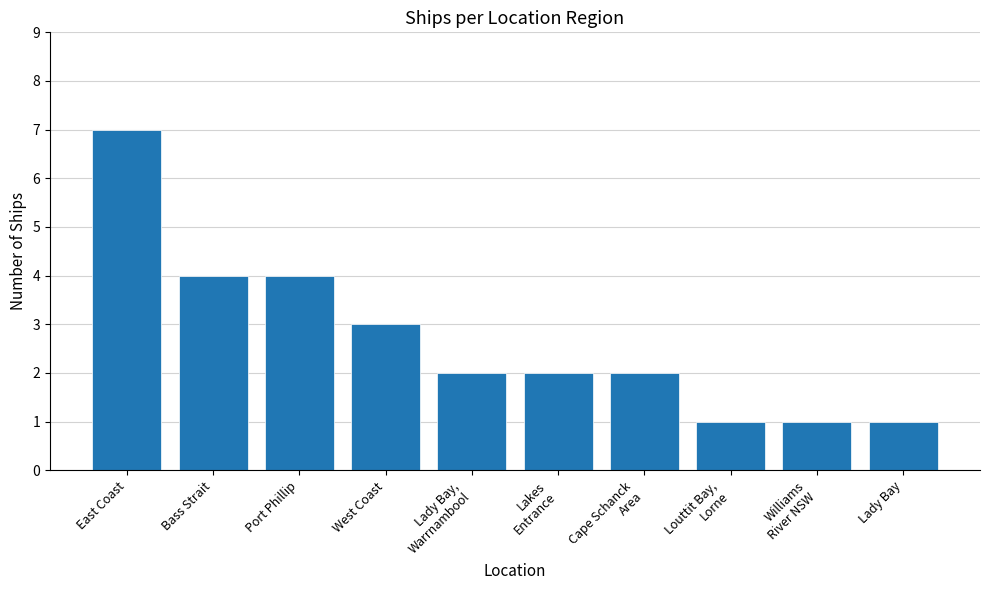

What is the minimum value shown in the chart?

1